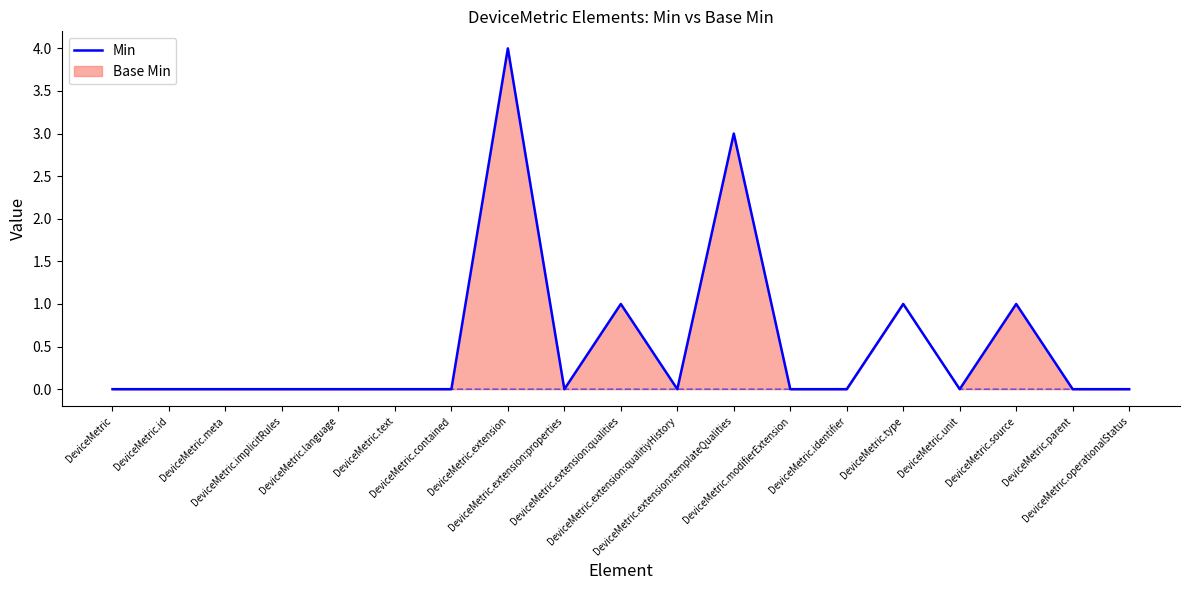

Reading left to right, extract all data points from this chart.

0	0	0	0	0	0	0	4	0	1	0	3	0	0	1	0	1	0	0